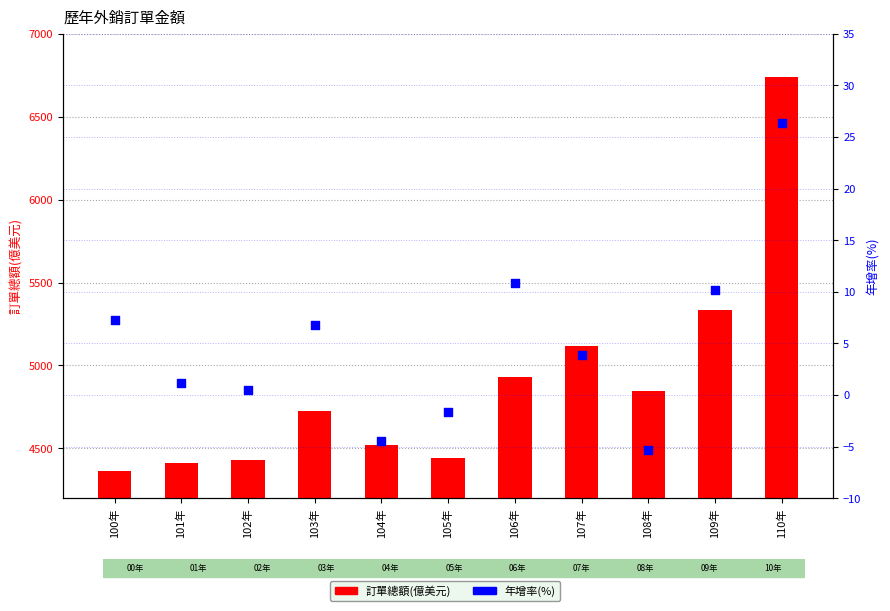

Which series has the widest spread of Y values?

訂單總額(億美元)